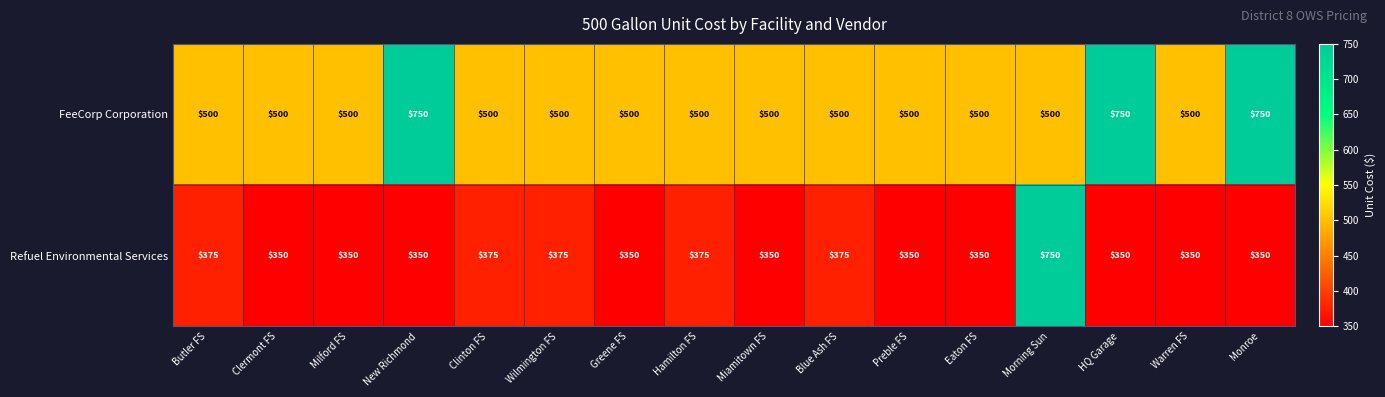

At which category is the sum across all series the highest?

Morning Sun